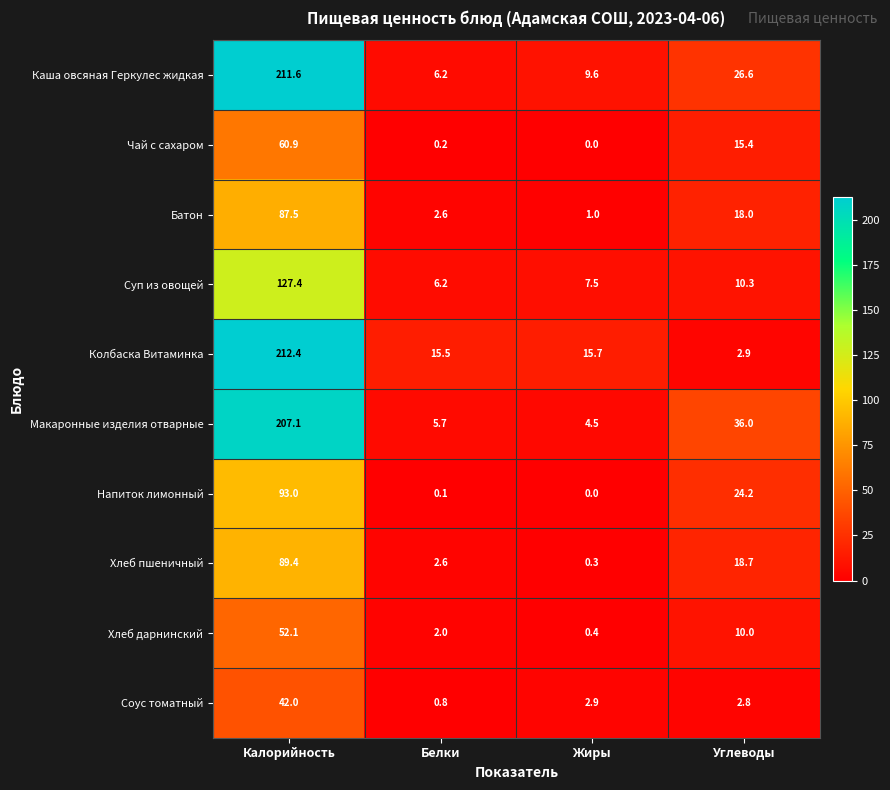

How many values in the Колбаска Витаминка series exceed 15?

3